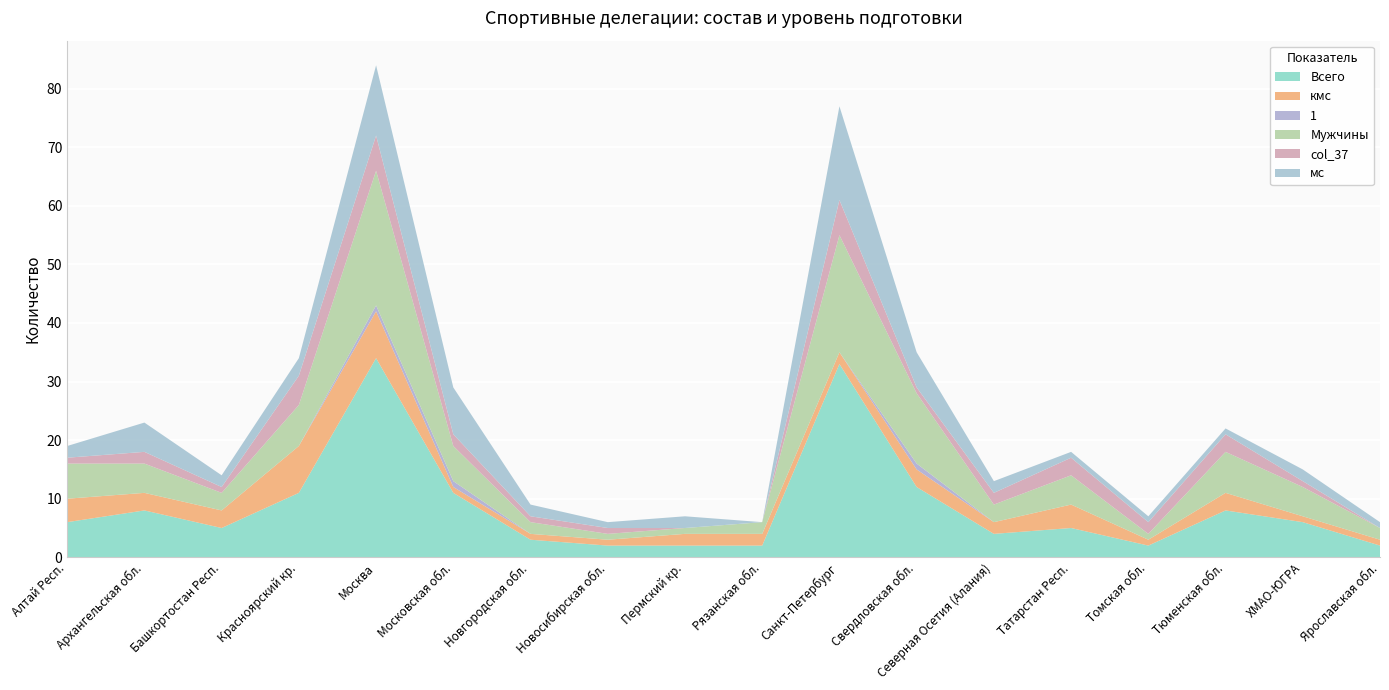

Reading right to left, list all the values displayed in this chart.

Всего: Ярославская обл.=2	ХМАО-ЮГРА=6	Тюменская обл.=8	Томская обл.=2	Татарстан Респ.=5	Северная Осетия (Алания)=4	Свердловская обл.=12	Санкт-Петербург=33	Рязанская обл.=2	Пермский кр.=2	Новосибирская обл.=2	Новгородская обл.=3	Московская обл.=11	Москва=34	Красноярский кр.=11	Башкортостан Респ.=5	Архангельская обл.=8	Алтай Респ.=6
кмс: Ярославская обл.=1	ХМАО-ЮГРА=1	Тюменская обл.=3	Томская обл.=1	Татарстан Респ.=4	Северная Осетия (Алания)=2	Свердловская обл.=3	Санкт-Петербург=2	Рязанская обл.=2	Пермский кр.=2	Новосибирская обл.=1	Новгородская обл.=1	Московская обл.=1	Москва=8	Красноярский кр.=8	Башкортостан Респ.=3	Архангельская обл.=3	Алтай Респ.=4
1: Ярославская обл.=0	ХМАО-ЮГРА=0	Тюменская обл.=0	Томская обл.=0	Татарстан Респ.=0	Северная Осетия (Алания)=0	Свердловская обл.=1	Санкт-Петербург=0	Рязанская обл.=0	Пермский кр.=0	Новосибирская обл.=0	Новгородская обл.=0	Московская обл.=1	Москва=1	Красноярский кр.=0	Башкортостан Респ.=0	Архангельская обл.=0	Алтай Респ.=0
Мужчины: Ярославская обл.=2	ХМАО-ЮГРА=5	Тюменская обл.=7	Томская обл.=1	Татарстан Респ.=5	Северная Осетия (Алания)=3	Свердловская обл.=12	Санкт-Петербург=20	Рязанская обл.=2	Пермский кр.=1	Новосибирская обл.=1	Новгородская обл.=2	Московская обл.=6	Москва=23	Красноярский кр.=7	Башкортостан Респ.=3	Архангельская обл.=5	Алтай Респ.=6
col_37: Ярославская обл.=0	ХМАО-ЮГРА=1	Тюменская обл.=3	Томская обл.=2	Татарстан Респ.=3	Северная Осетия (Алания)=2	Свердловская обл.=1	Санкт-Петербург=6	Рязанская обл.=0	Пермский кр.=0	Новосибирская обл.=1	Новгородская обл.=1	Московская обл.=2	Москва=6	Красноярский кр.=5	Башкортостан Респ.=1	Архангельская обл.=2	Алтай Респ.=1
мс: Ярославская обл.=1	ХМАО-ЮГРА=2	Тюменская обл.=1	Томская обл.=1	Татарстан Респ.=1	Северная Осетия (Алания)=2	Свердловская обл.=6	Санкт-Петербург=16	Рязанская обл.=0	Пермский кр.=2	Новосибирская обл.=1	Новгородская обл.=2	Московская обл.=8	Москва=12	Красноярский кр.=3	Башкортостан Респ.=2	Архангельская обл.=5	Алтай Респ.=2